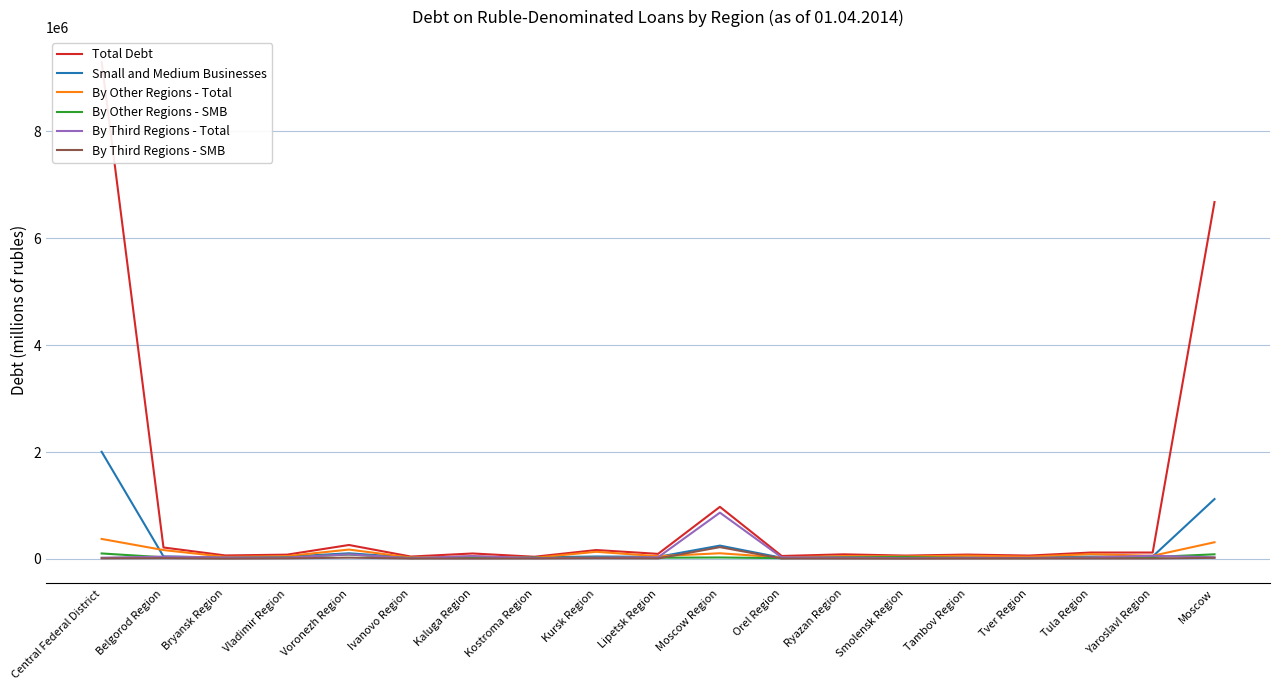

How many lines are shown in the chart?

6